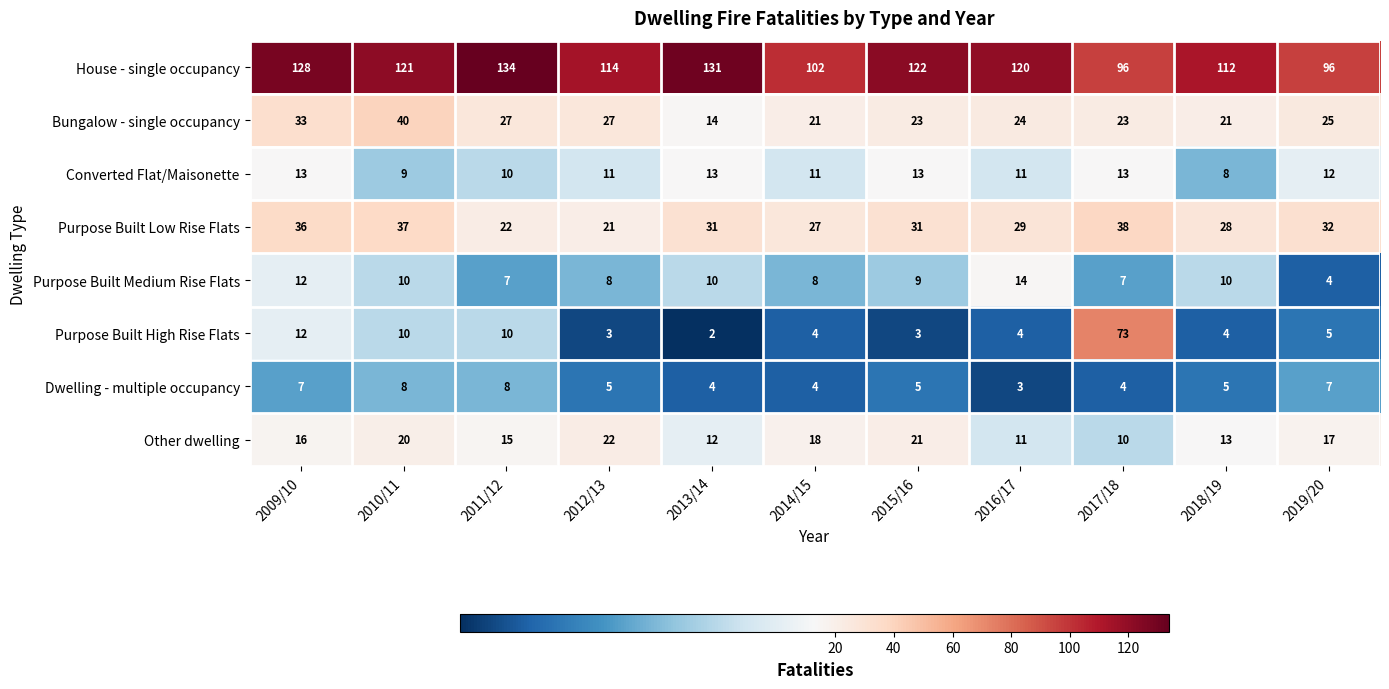

At which label is Purpose Built High Rise Flats closest to 37?

2009/10